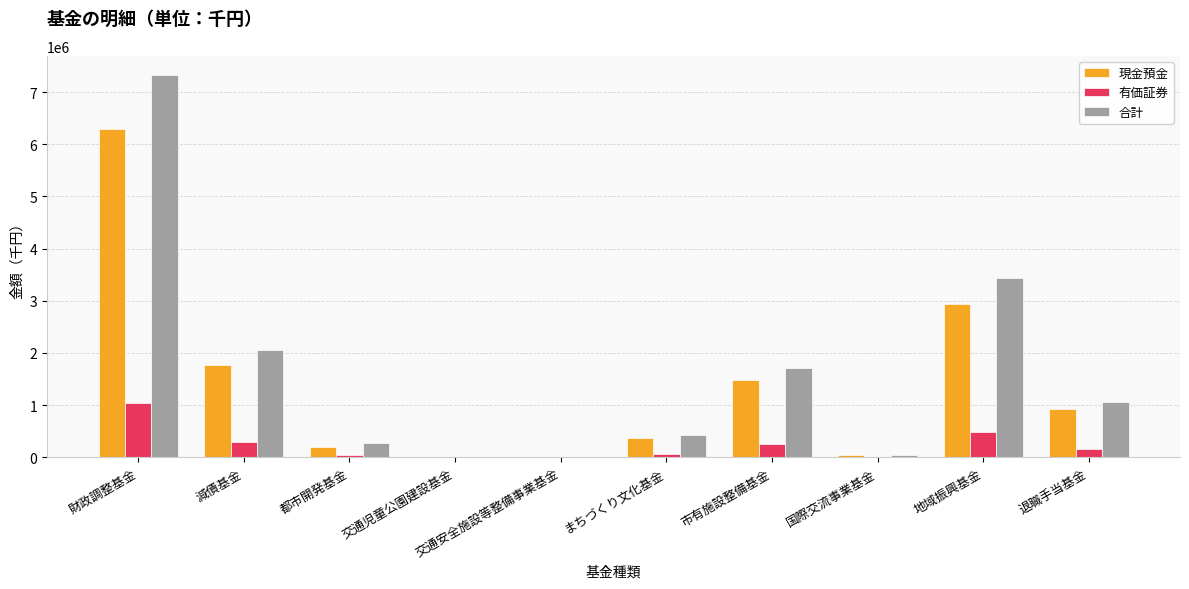

At which label is 現金預金 closest to 3142337?

地域振興基金